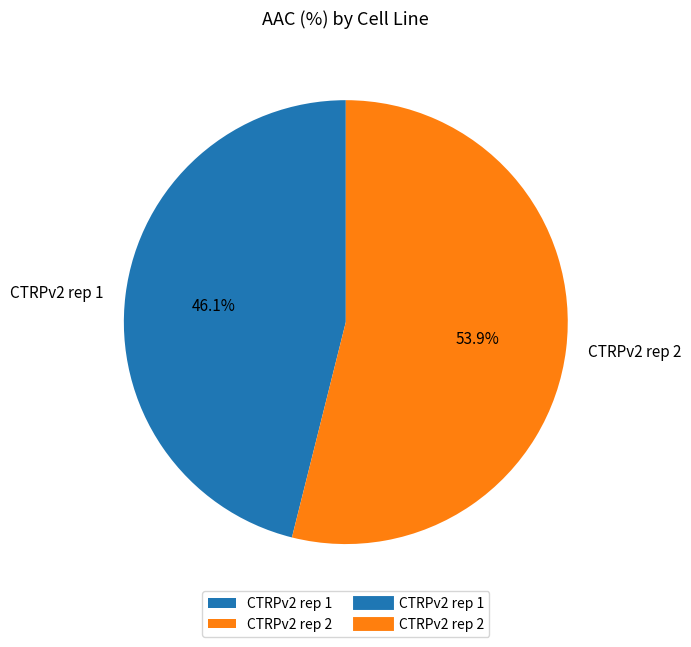

How many segments does this pie chart have?

2